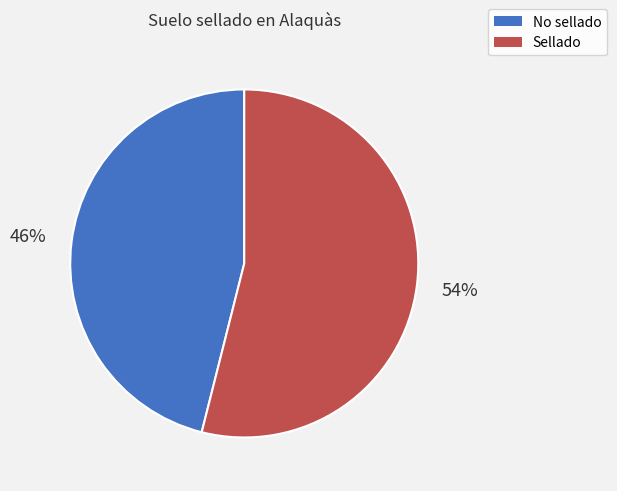

How many slices are in this pie chart?

2